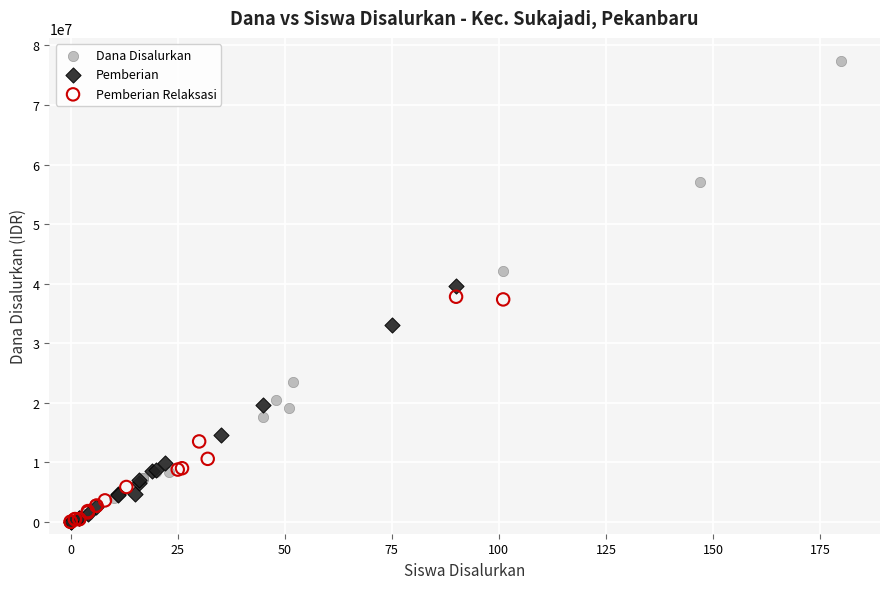

What are all the series names shown in the legend?

Dana Disalurkan, Pemberian, Pemberian Relaksasi